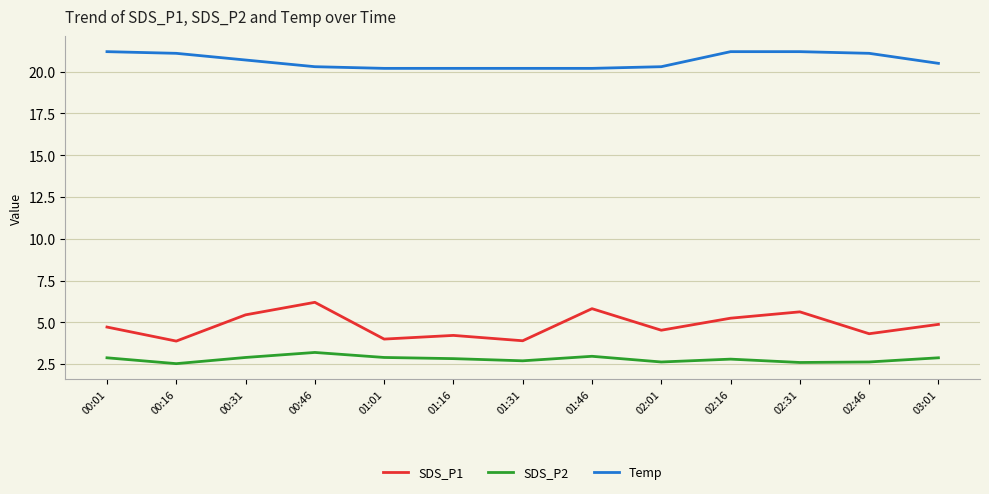

Which series has the widest spread of values?

SDS_P1